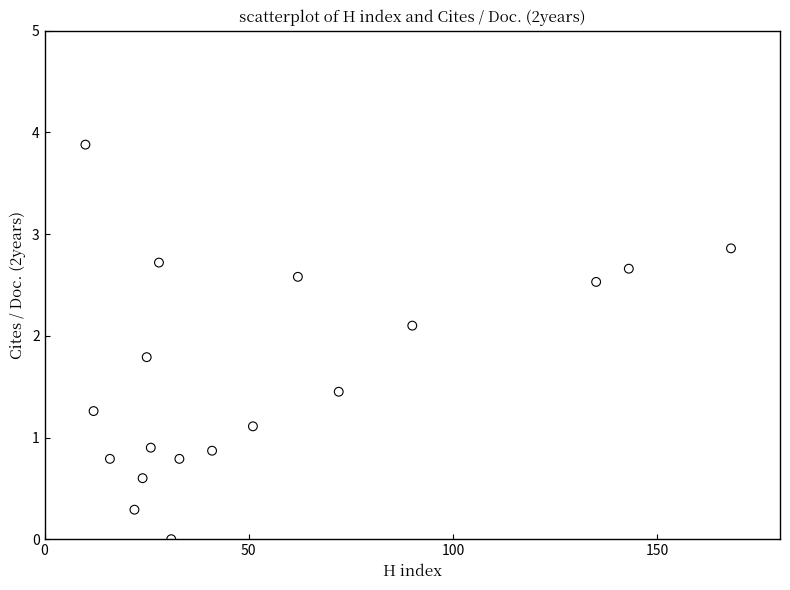

What is the range of Y values (max minus min)?

3.9